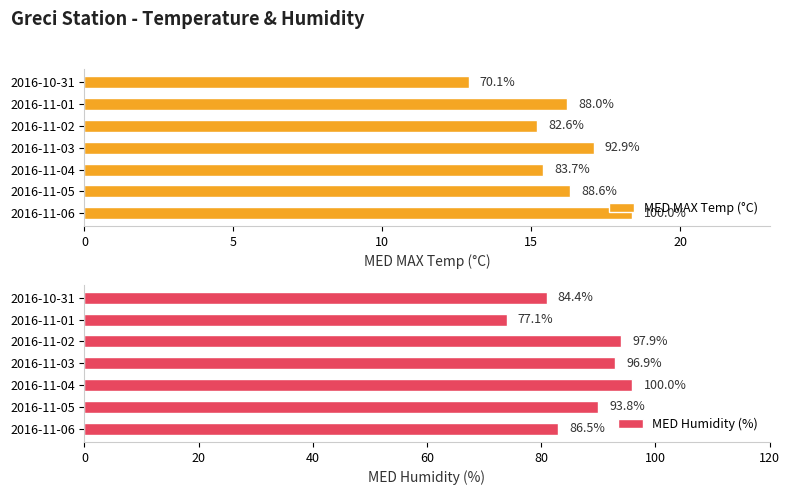

Reading right to left, what are all the values shown in this chart?

MED MAX Temp (°C): 18.4	16.3	15.4	17.1	15.2	16.2	12.9
MED Humidity (%): 83.0	90.0	96.0	93.0	94.0	74.0	81.0